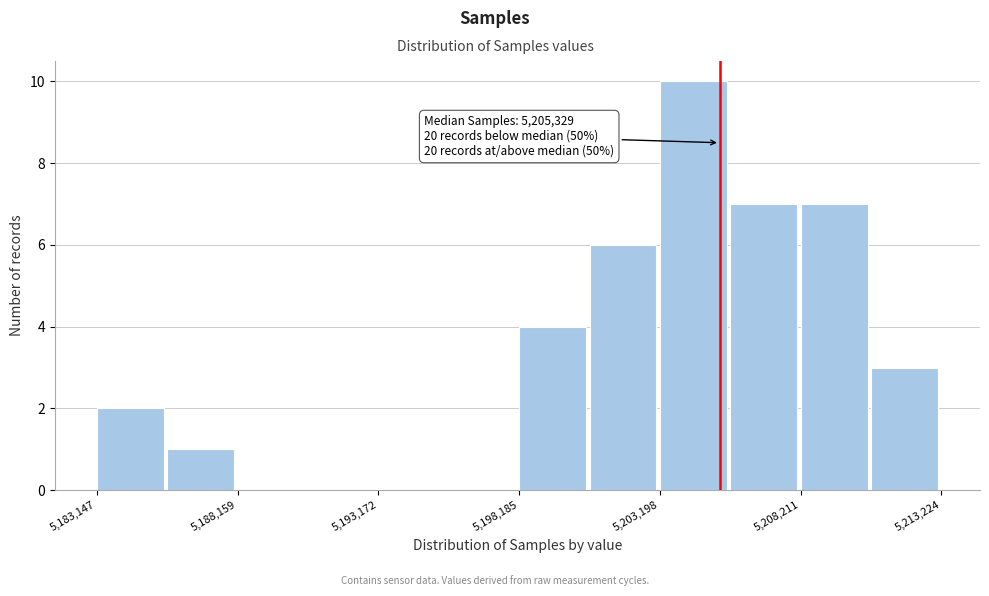

Read against the x-axis, roughly where is the centre of the tallest bar?

5204000